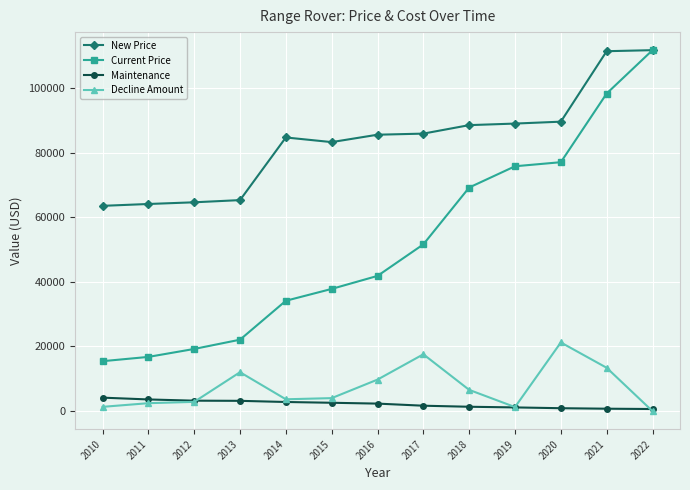

What is the value of the Maintenance point at the 5th from the left?

2829